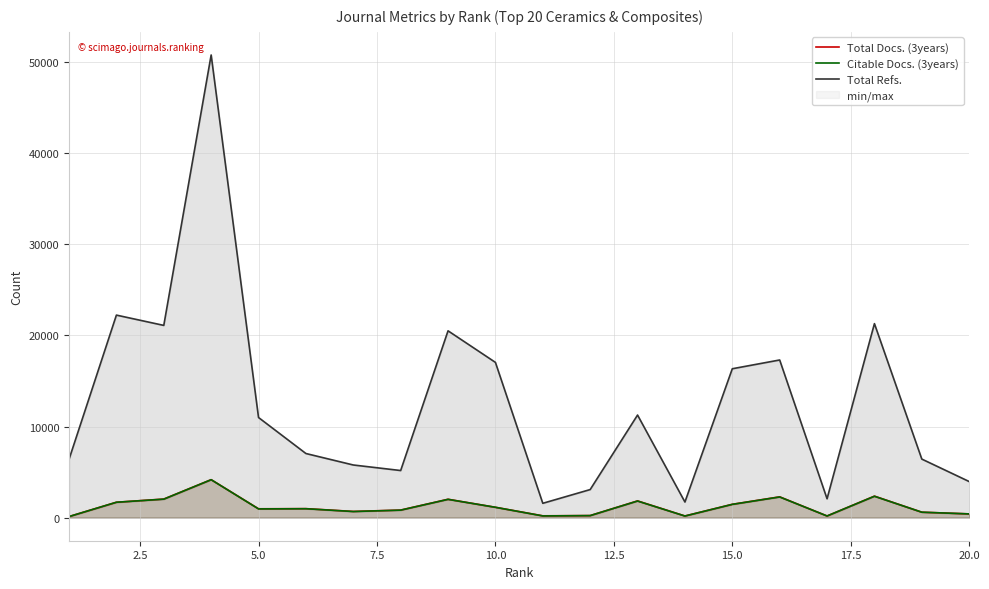

True or false: Total Refs. and Total Docs. (3years) intersect in this chart.

False